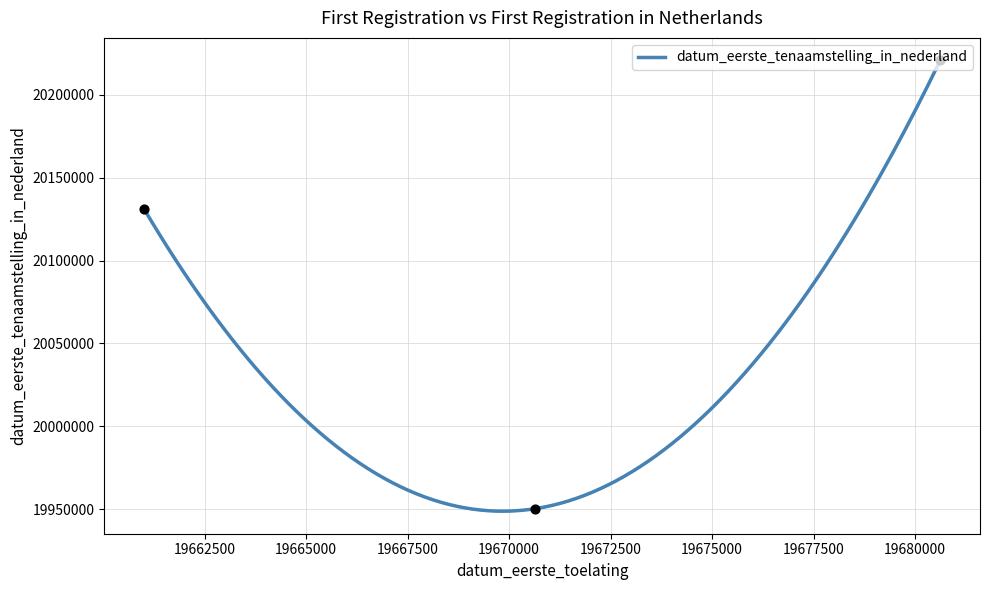

What is the ratio of the value at 19680618 to the value at 19661012?

1.0